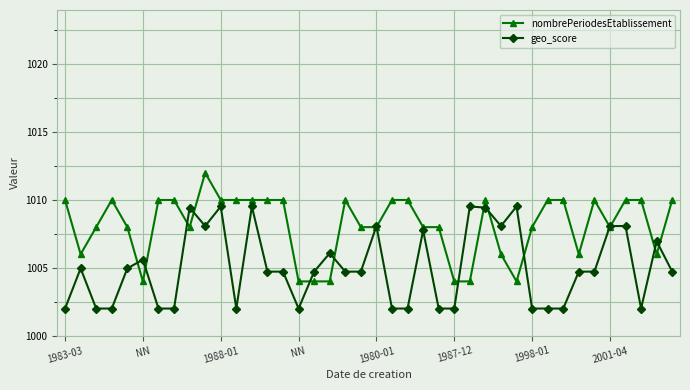

Rank the series by their maximum value, from highest to lowest.

nombrePeriodesEtablissement, geo_score